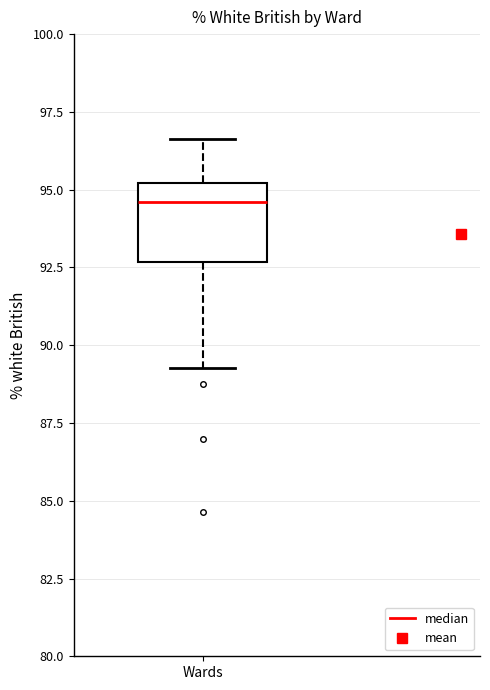

Read this box plot against the y-axis: the position of the median line, the range covered by the box, and the ends of both whiskers. The values are not printed on the chart, so give them approximately, as read against the axis.

median 94.5, box 92.5 to 95.0, whiskers 89.5 to 96.5